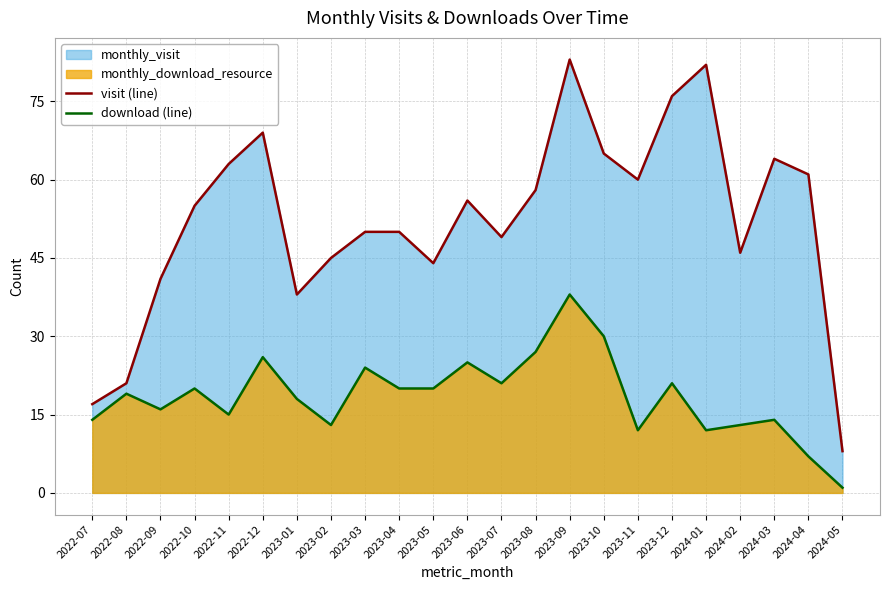

Which series has the largest total across all categories?

visit (line)